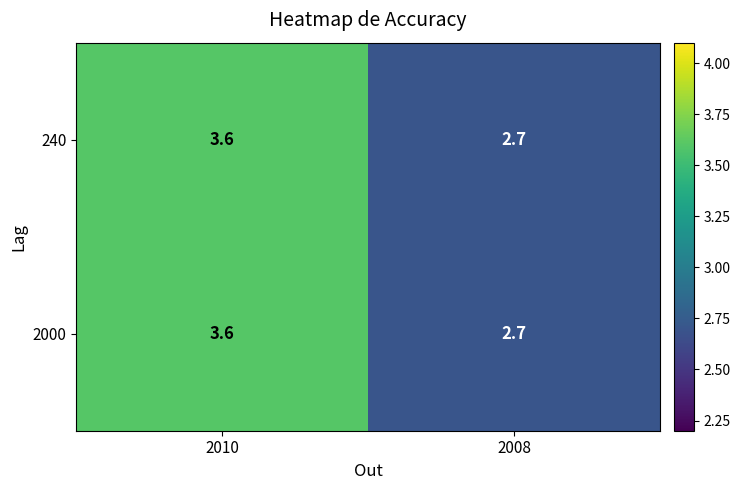

How many values in the 240 series exceed 3?

1